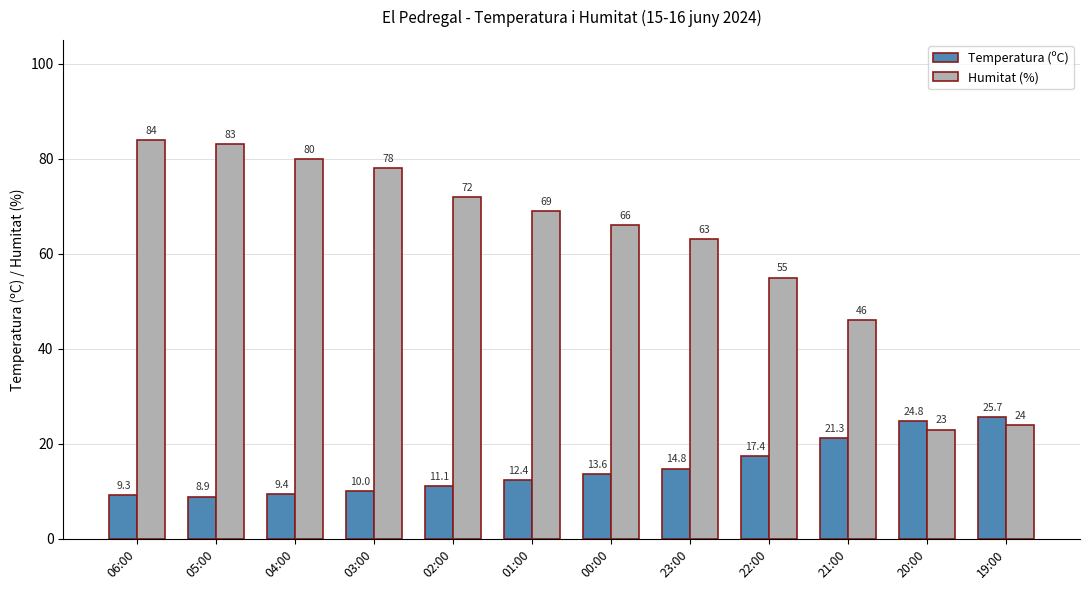

What is the total value across all series at 04:00?

89.4